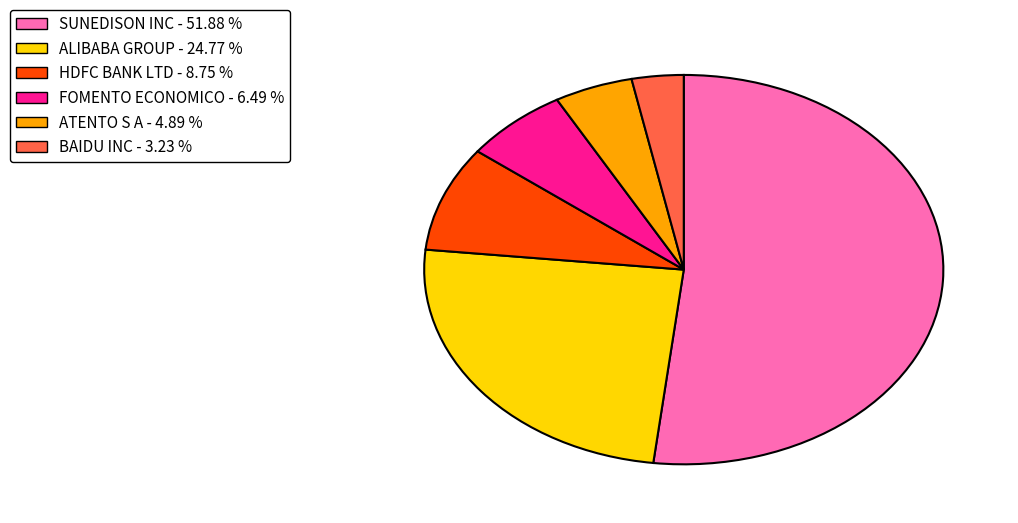

Is there any slice that represents more than half of the pie?

Yes